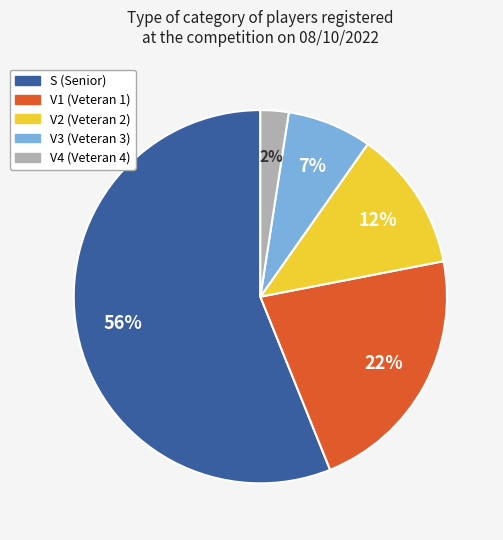

To the nearest percent, what percentage of the pie is V3?

7%